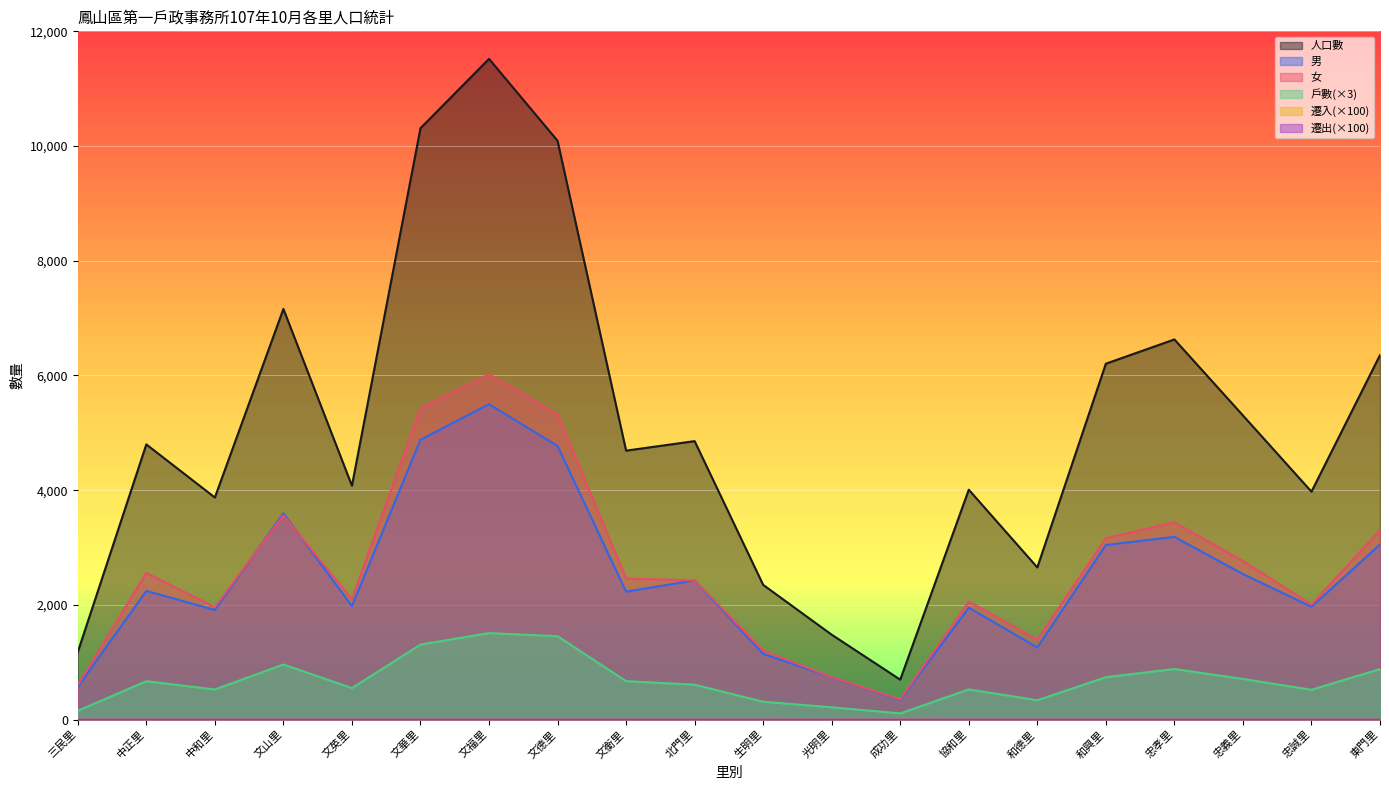

Between 協和里 and 和德里, which is larger?

協和里